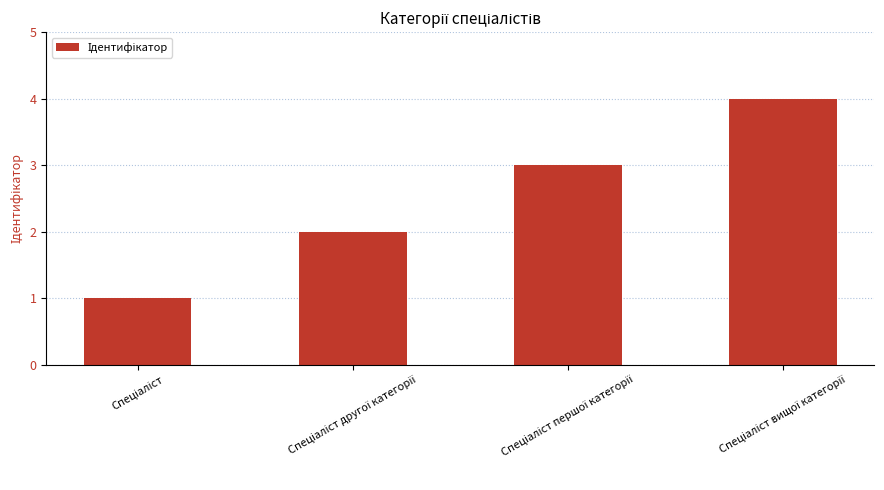

What is the greatest value displayed?

4